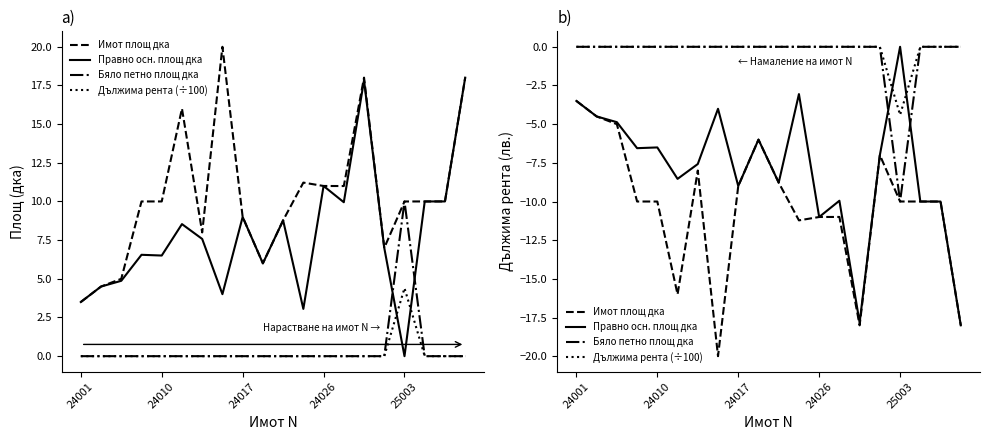

Which series has the largest range (max minus min)?

Правно осн. площ дка